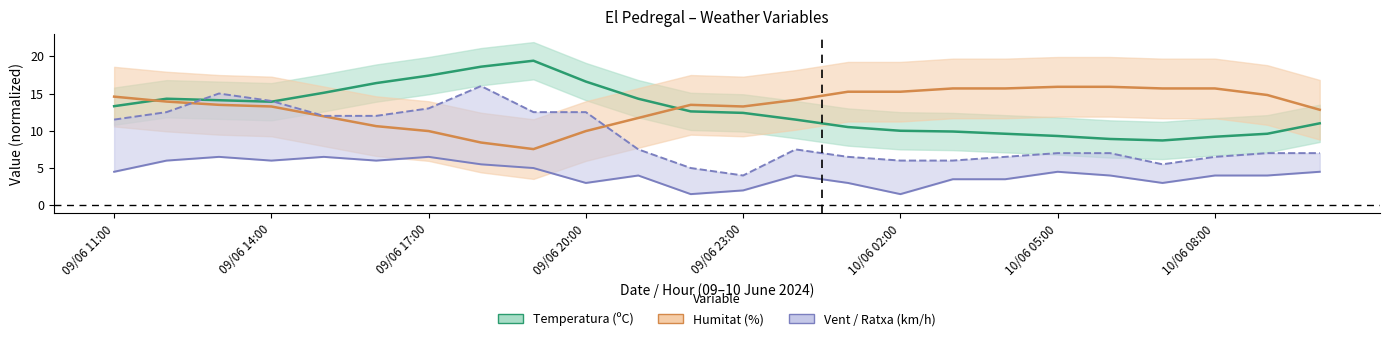

What is the label of the 15th point from the right?

09/06 20:00